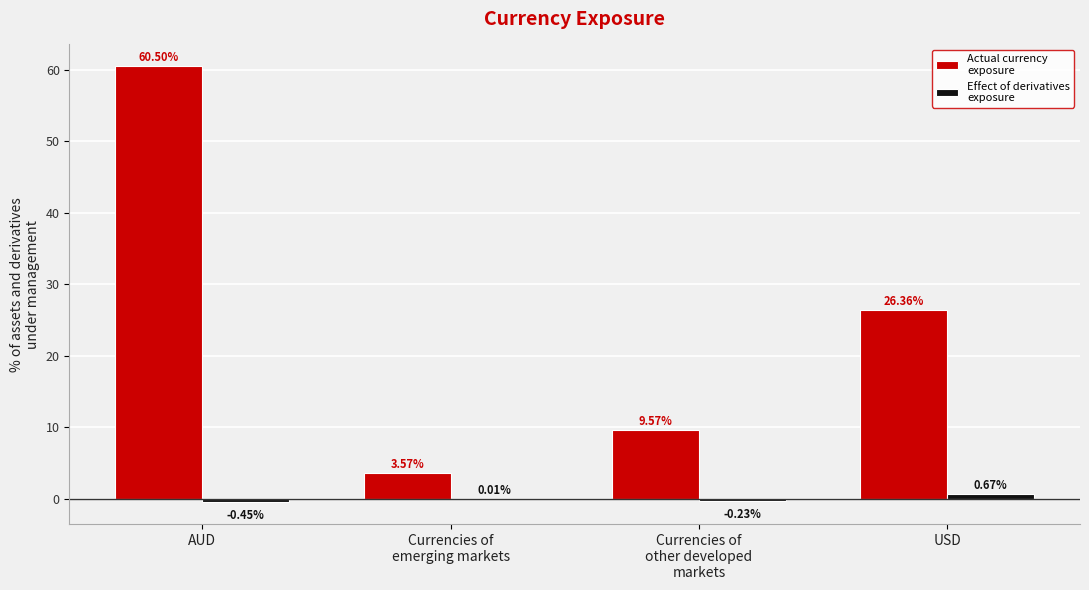

Which category has the highest value across all series?

AUD